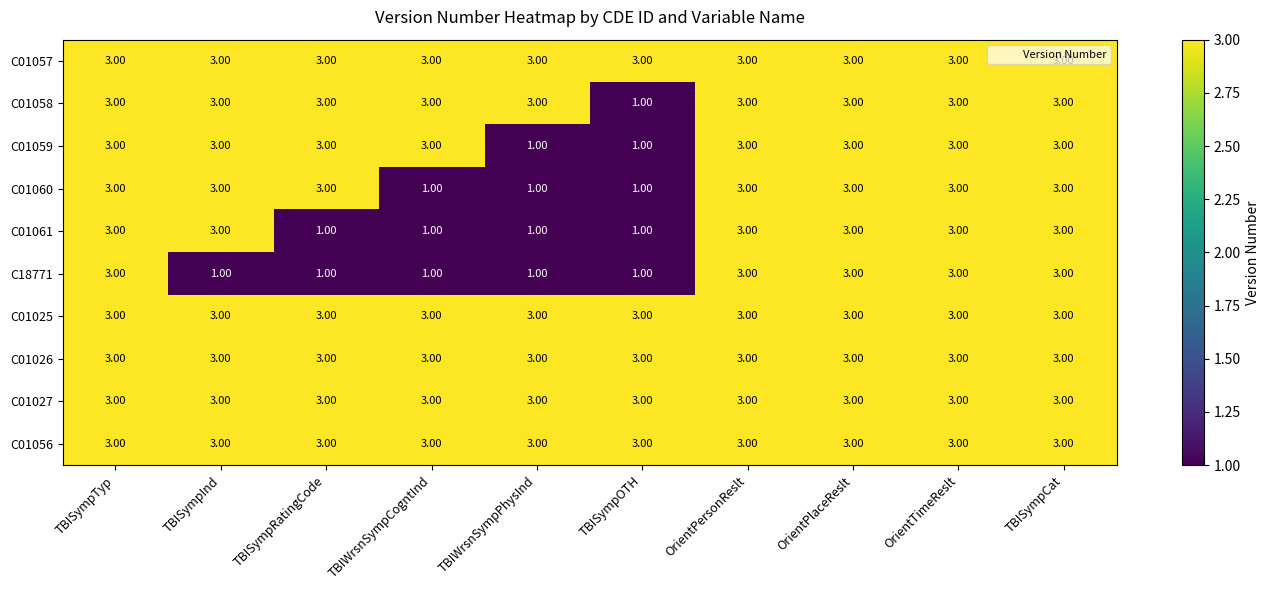

At how many categories does at least one series exceed 2?

10